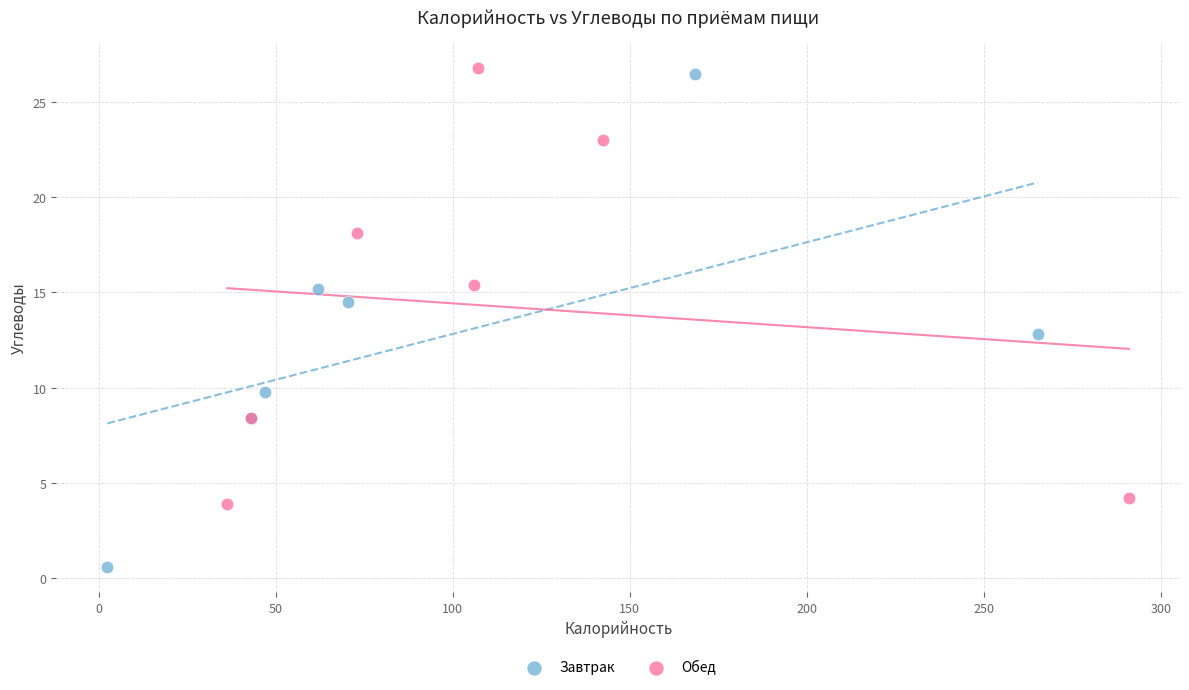

What are all the series names shown in the legend?

Завтрак, Обед